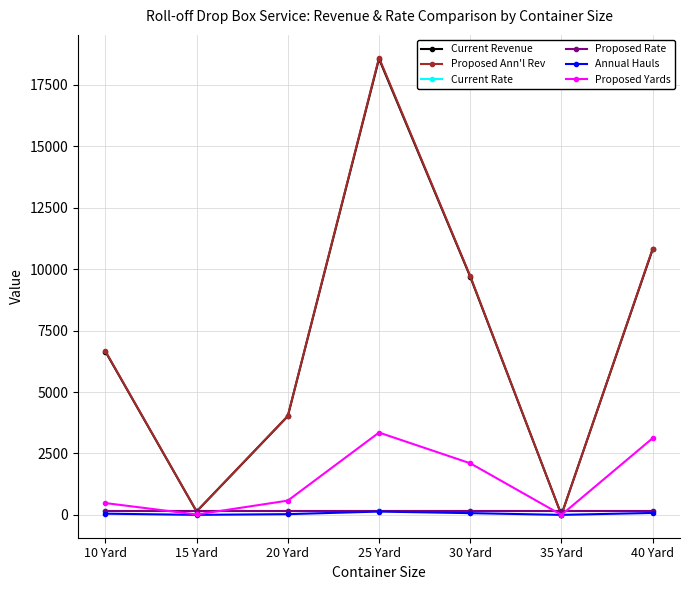

Between 15 Yard and 20 Yard, which series saw the biggest shift?

Proposed Ann'l Rev